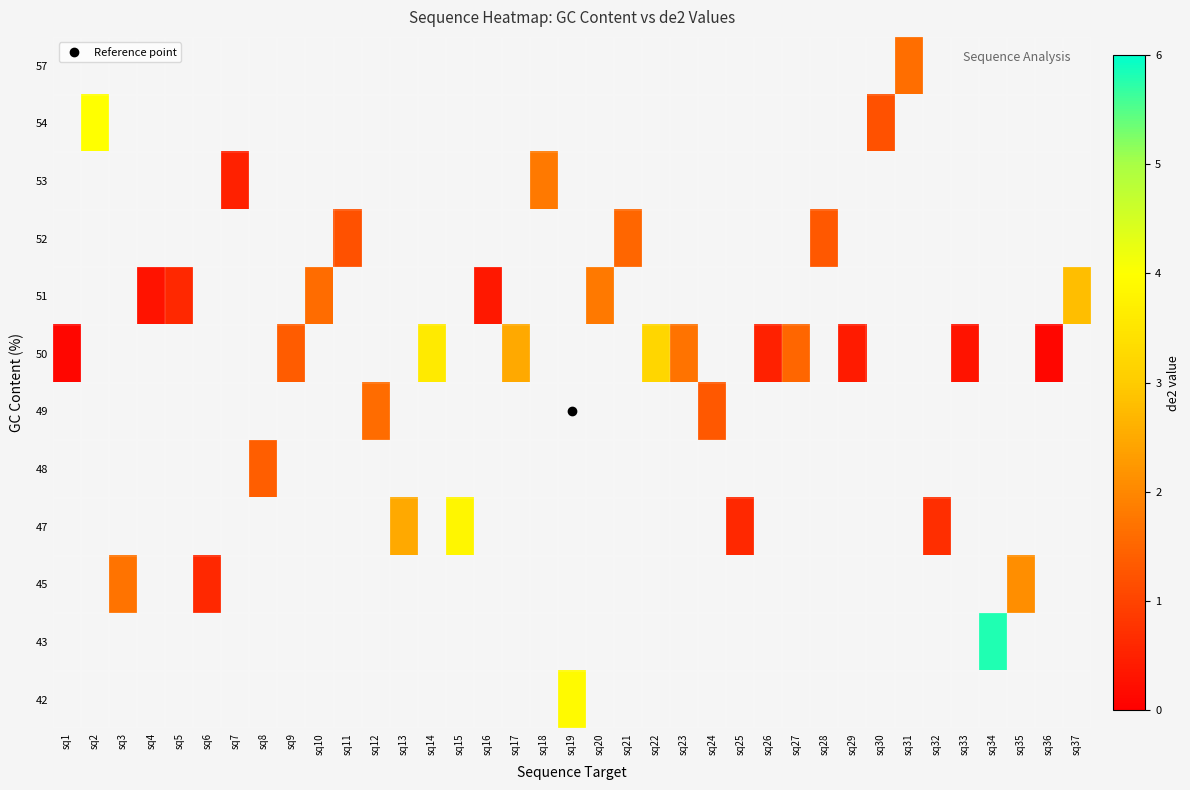

How many positive values does the row_5 series have?

11